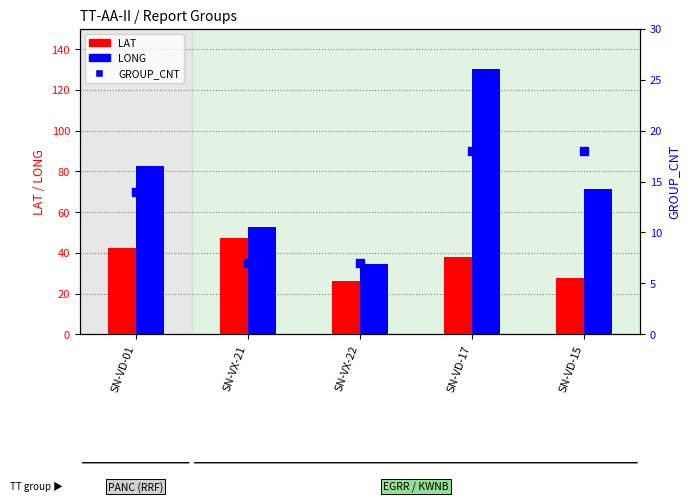

What are all the series names shown in the legend?

LAT, LONG, GROUP_CNT